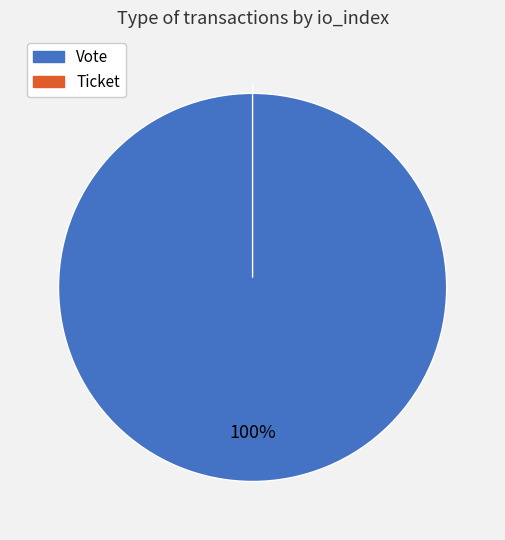

Between Vote and Ticket, which is larger?

Vote